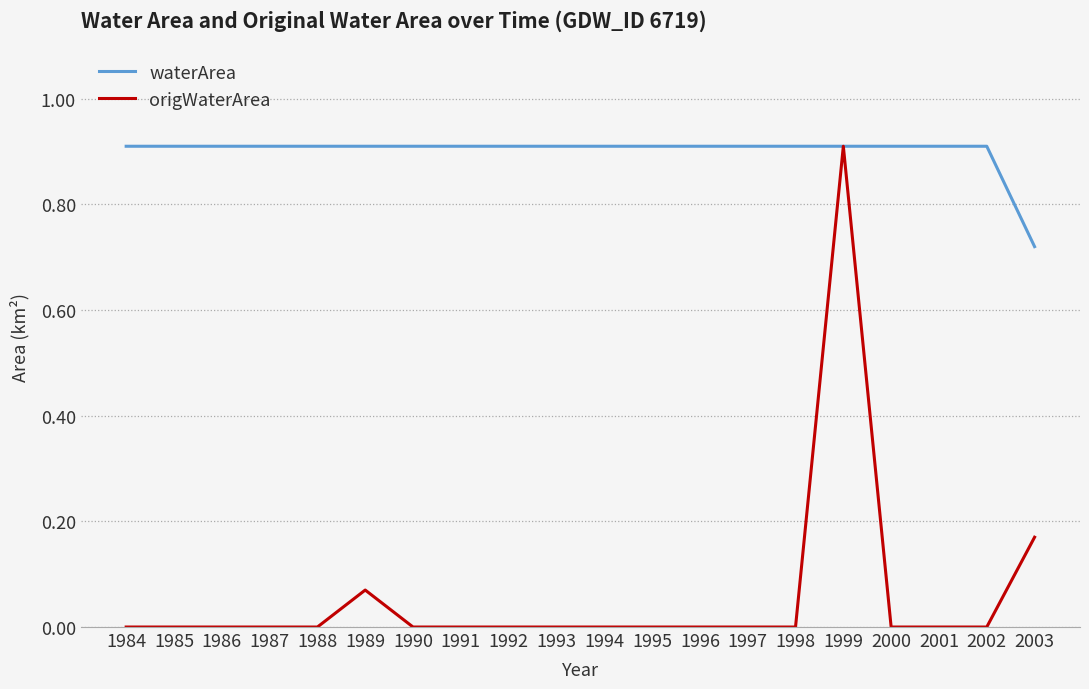

What is the spread (max minus min) of values at 1986?

0.9